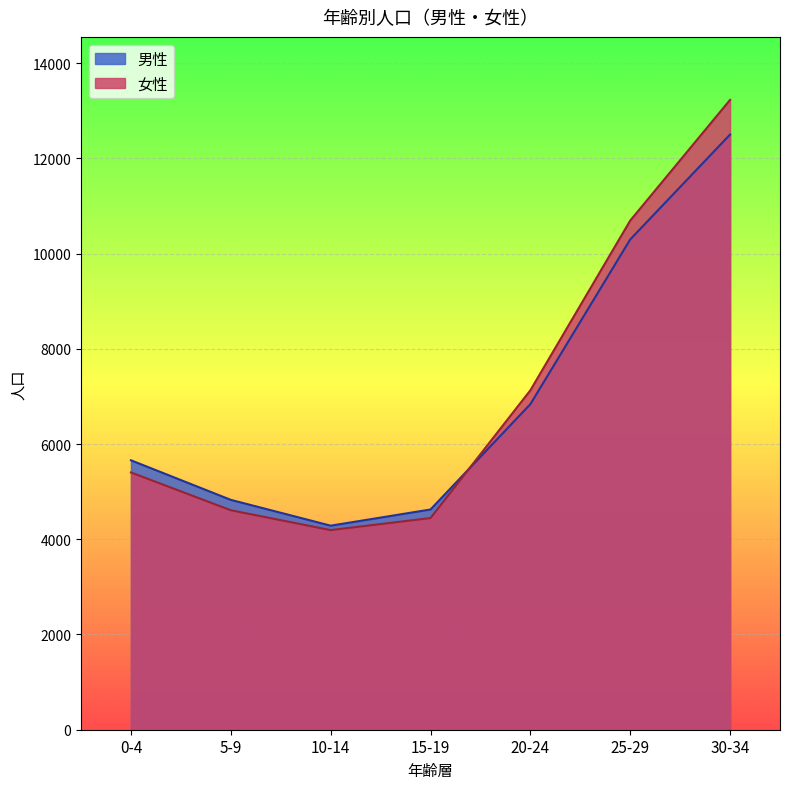

What is the sum of the 男性 values at 25-29 and 5-9?

15123